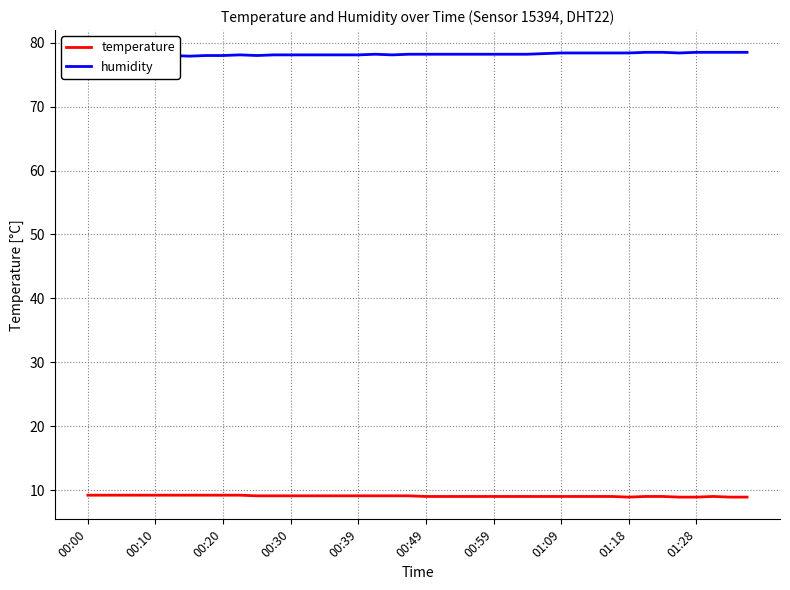

What is the maximum value for humidity?

78.5